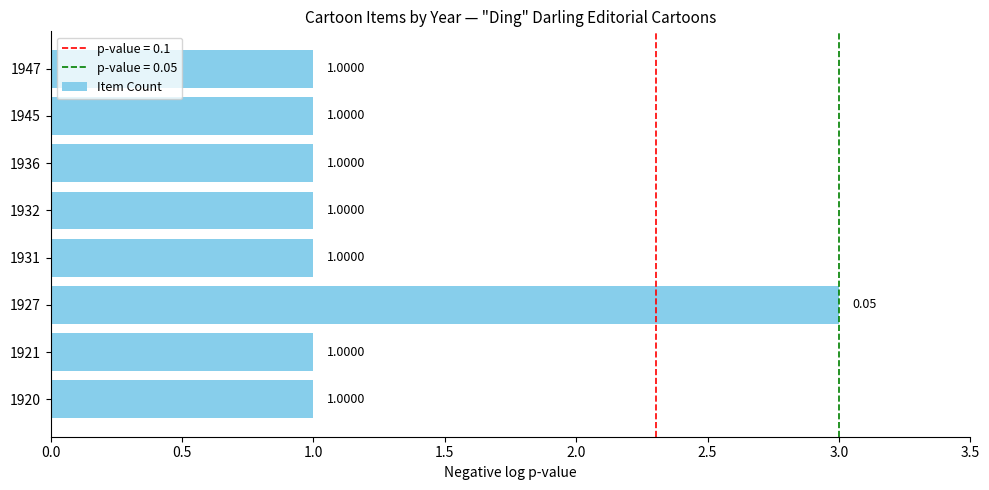

How many bars are there in total?

8